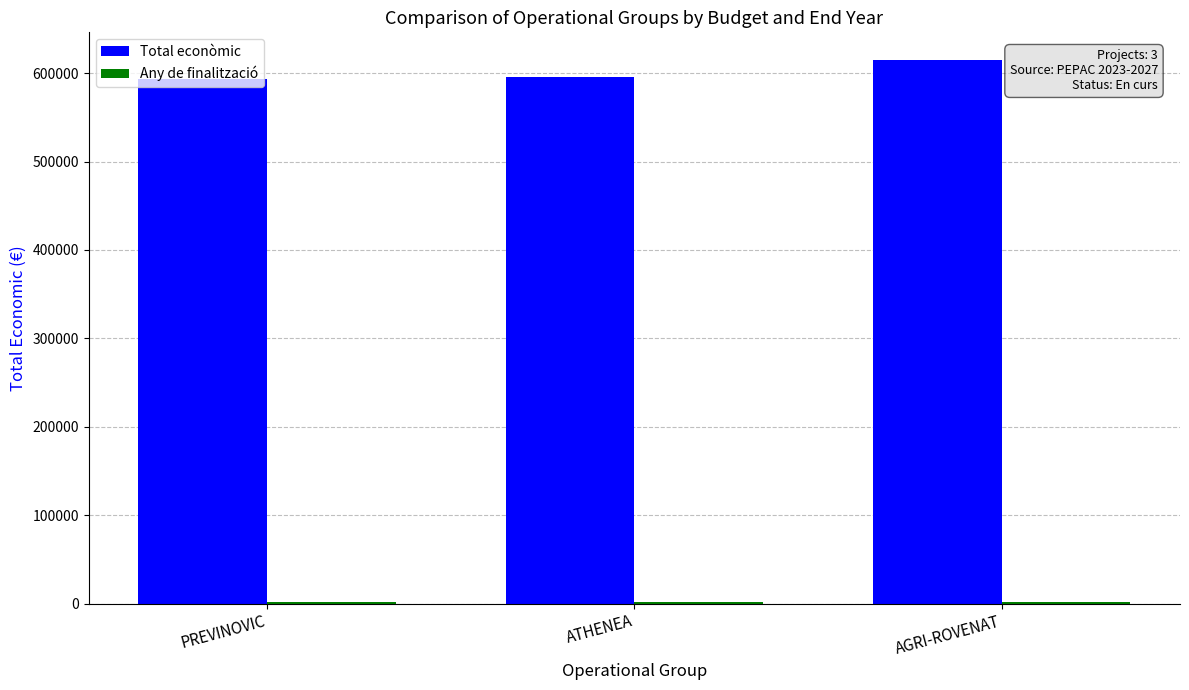

Which series has the largest total across all categories?

Total econòmic